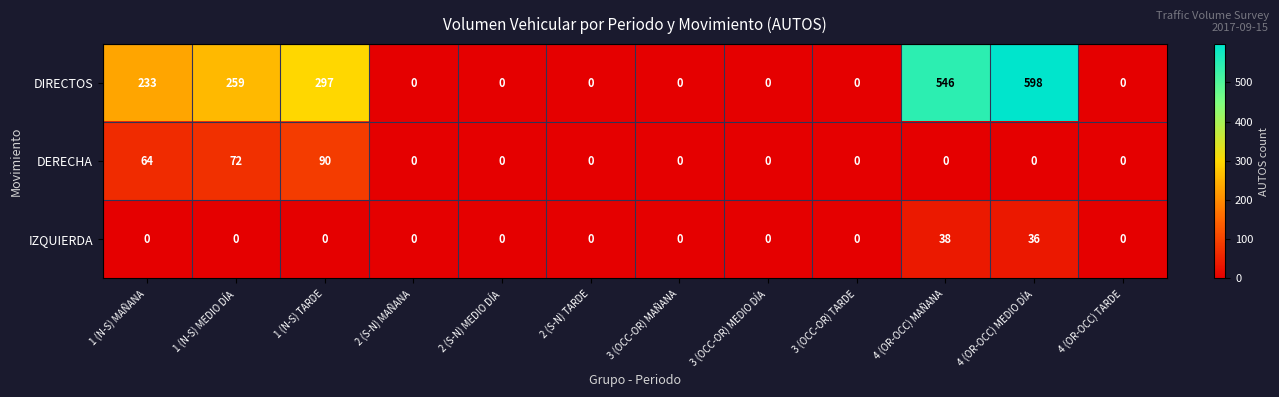

At which category is the sum across all series the highest?

4 (OR-OCC) MEDIO DÍA